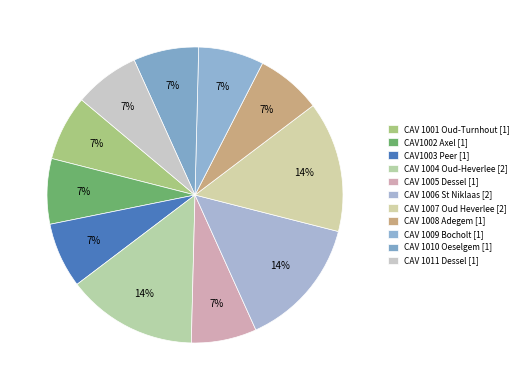

Count the number of slices in the pie.

11